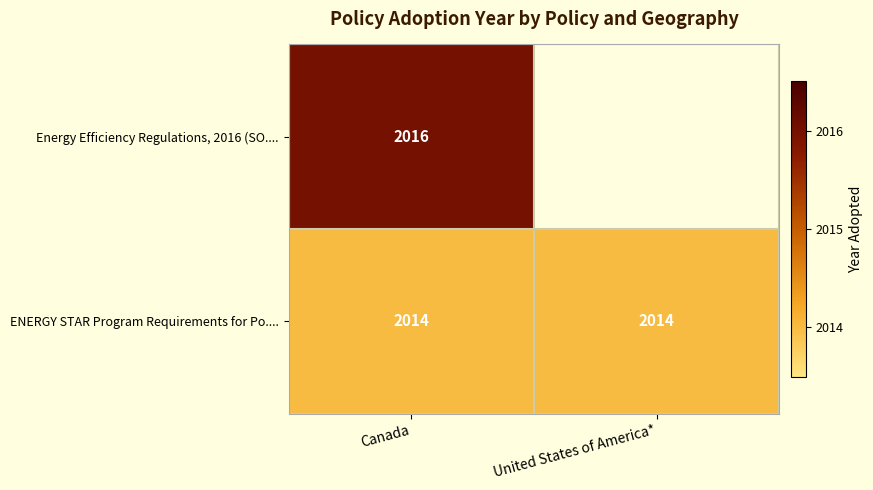

True or false: ENERGY STAR Program Requirements for Po.... has a value of 711 at Canada.

False